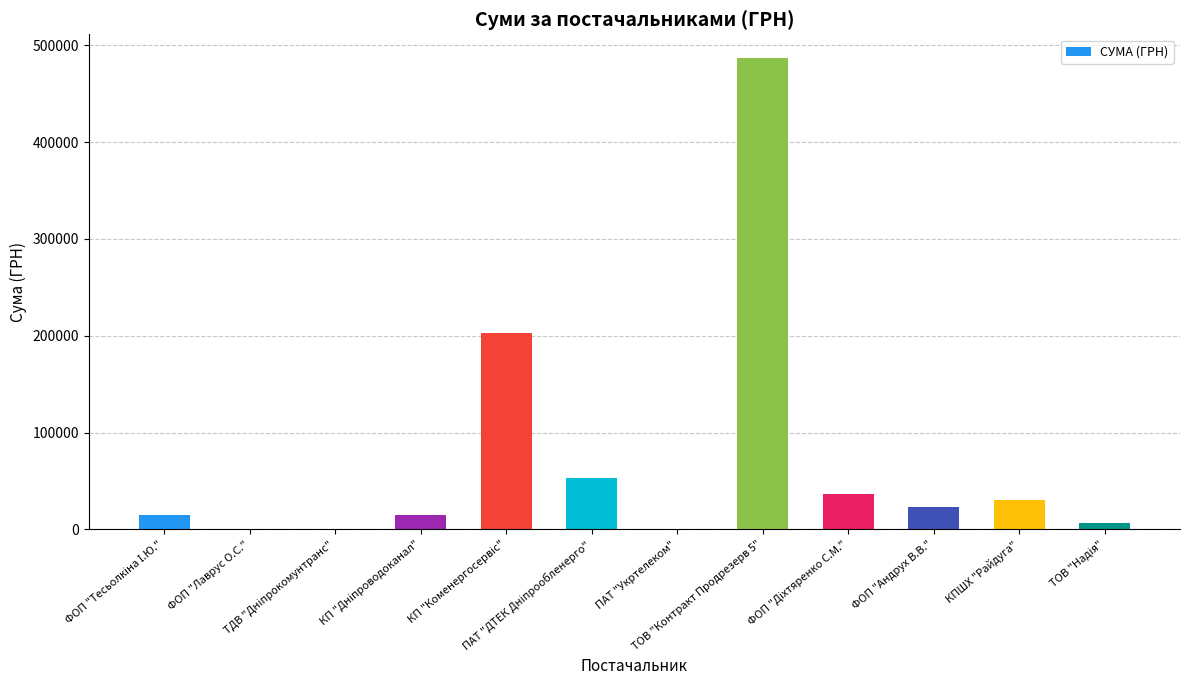

What is the maximum value shown in the chart?

487040.3